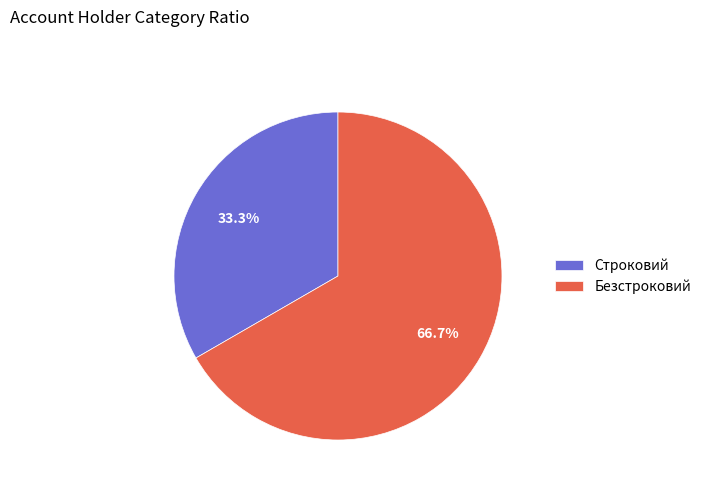

Combined, what portion of the pie is Безстроковий and Строковий?

100.0%